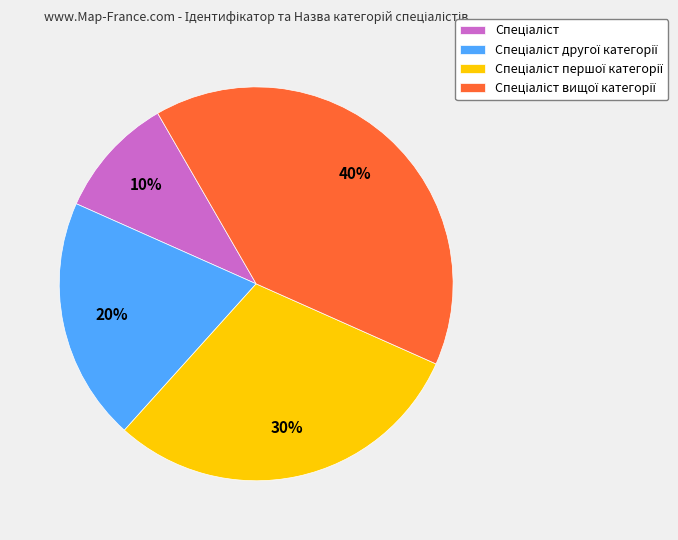

Is there a majority slice in this chart?

No